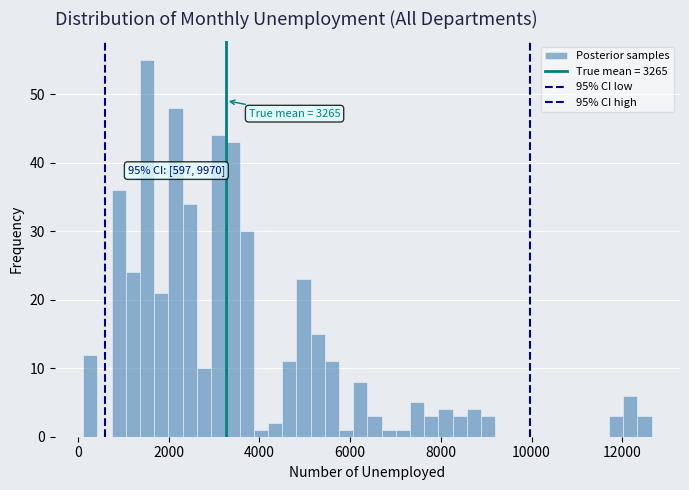

Around what value on the x-axis is the tallest bar? Give the approximate position of its centre, as read against the axis.

1600